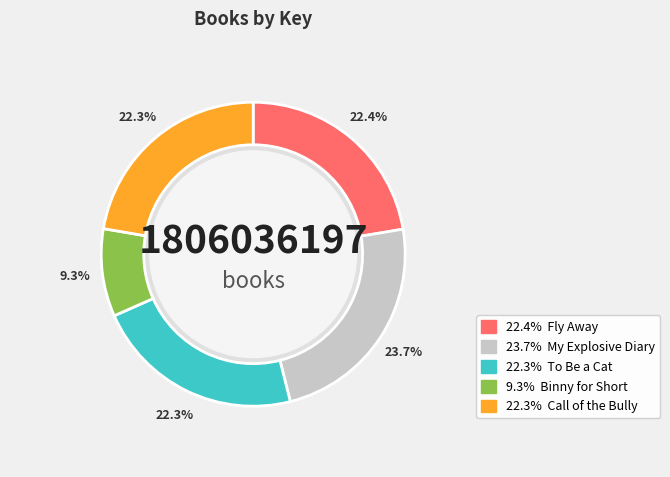

Does Call of the Bully account for over 50% of the chart?

No